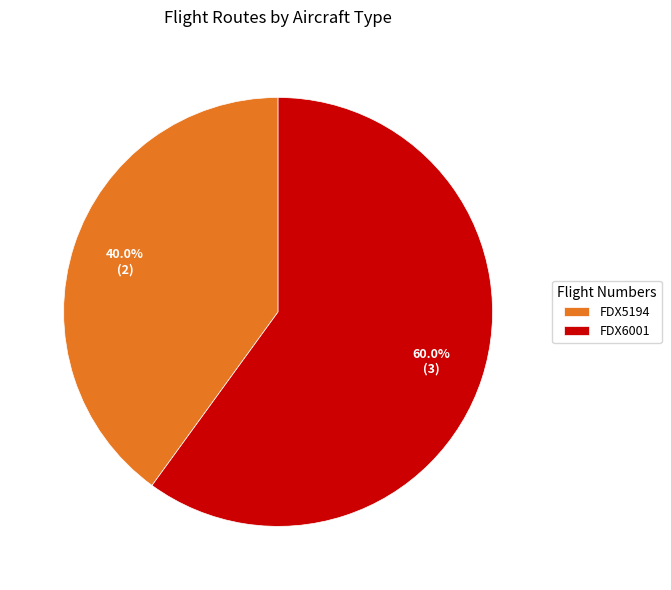

Count the number of slices in the pie.

2